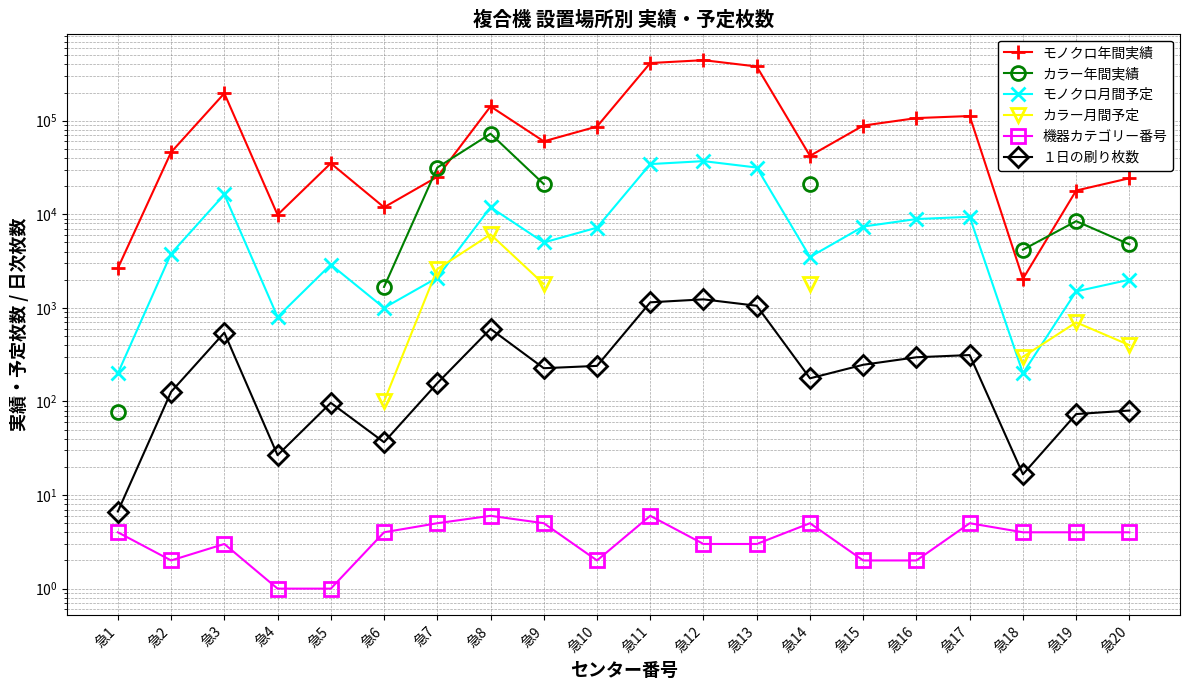

At which label does カラー年間実績 reach its peak?

急8